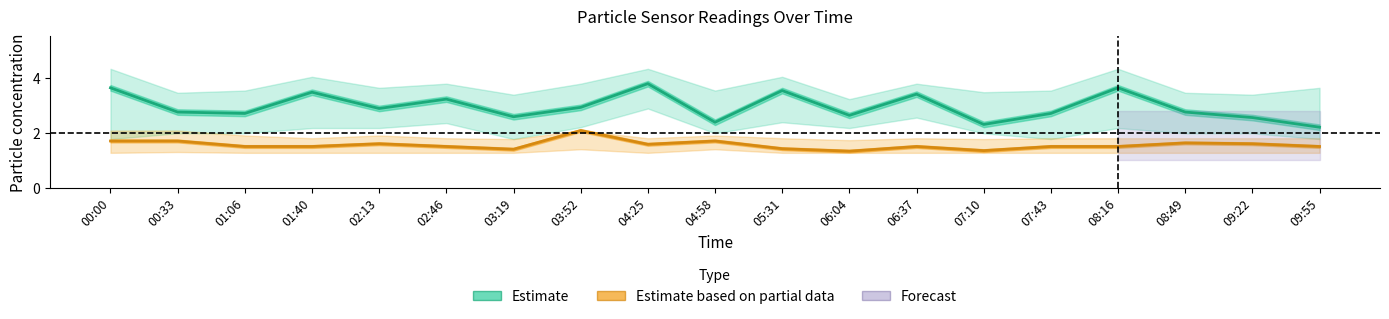

Is the value of SDS_P2 (Partial) at 06:37 greater than the value of SDS_P1 (Estimate) at 05:31?

No